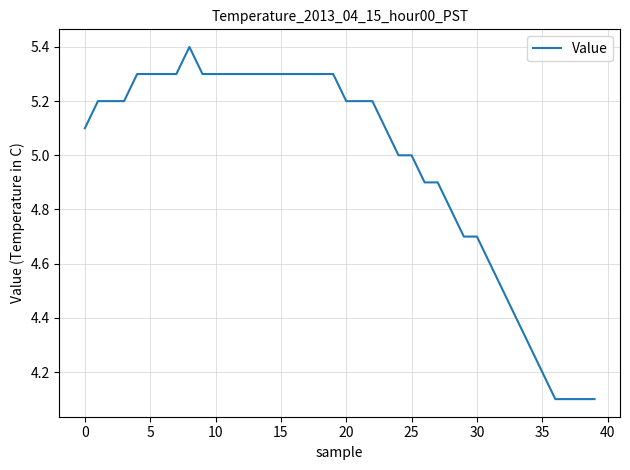

What is the greatest value displayed?

5.4